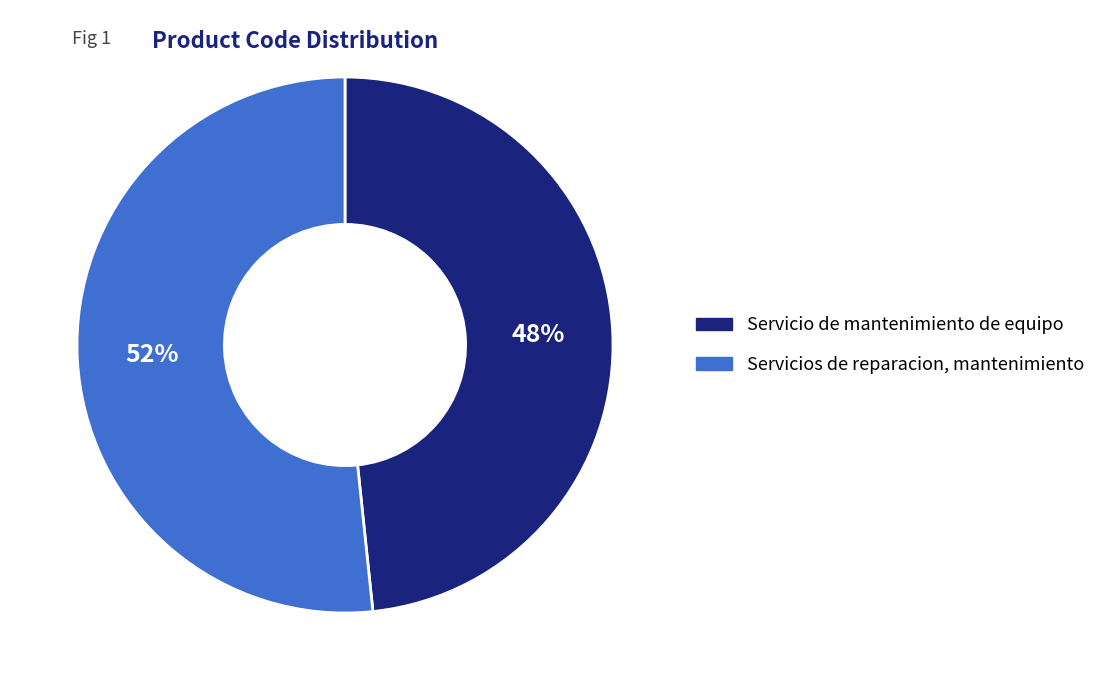

Is there any slice that represents more than half of the pie?

Yes